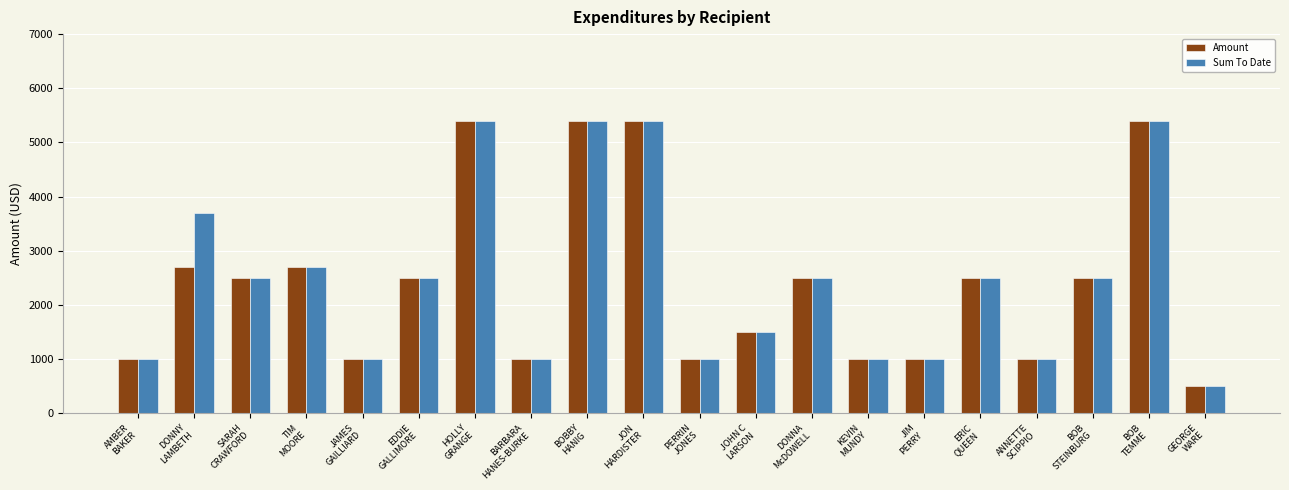

What is the sum of all Amount values?

48500